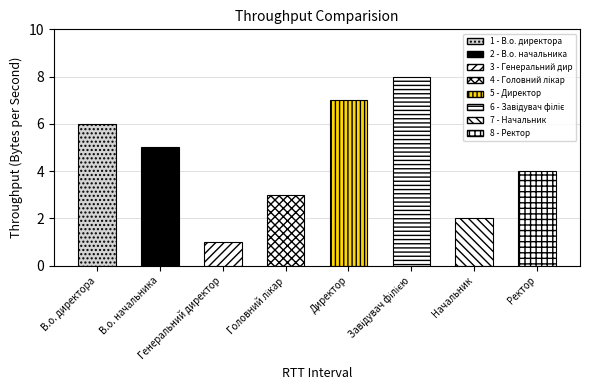

What position from the right is Директор?

4